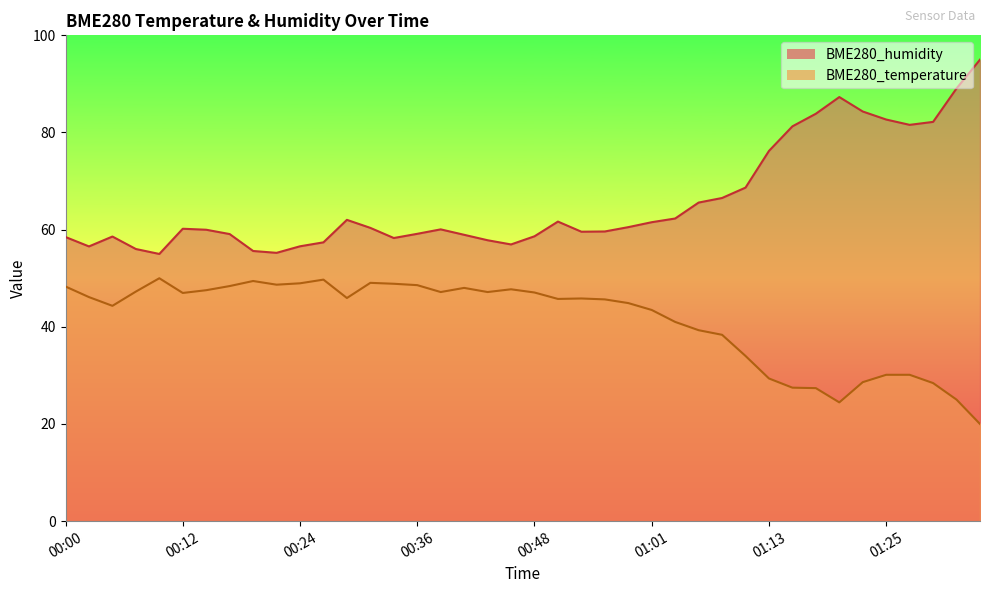

What is the difference between the second highest and second lowest values in the BME280_temperature series?

25.3